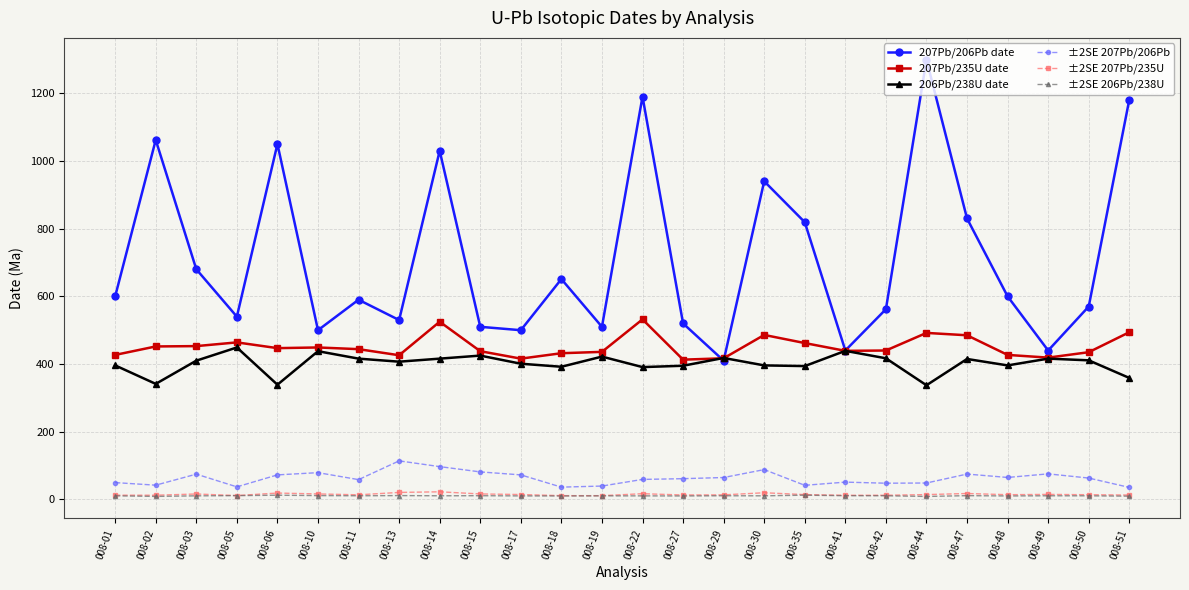

Does the chart display data point markers on the line(s)?

Yes